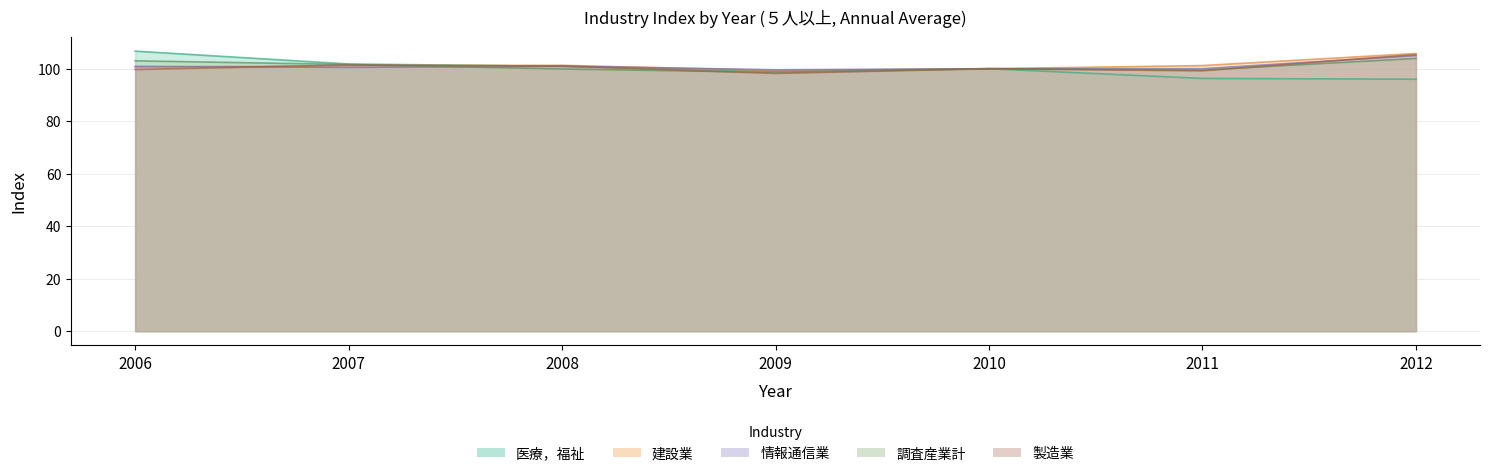

Is the value of 医療，福祉 at 2008 greater than the value of 建設業 at 2008?

No